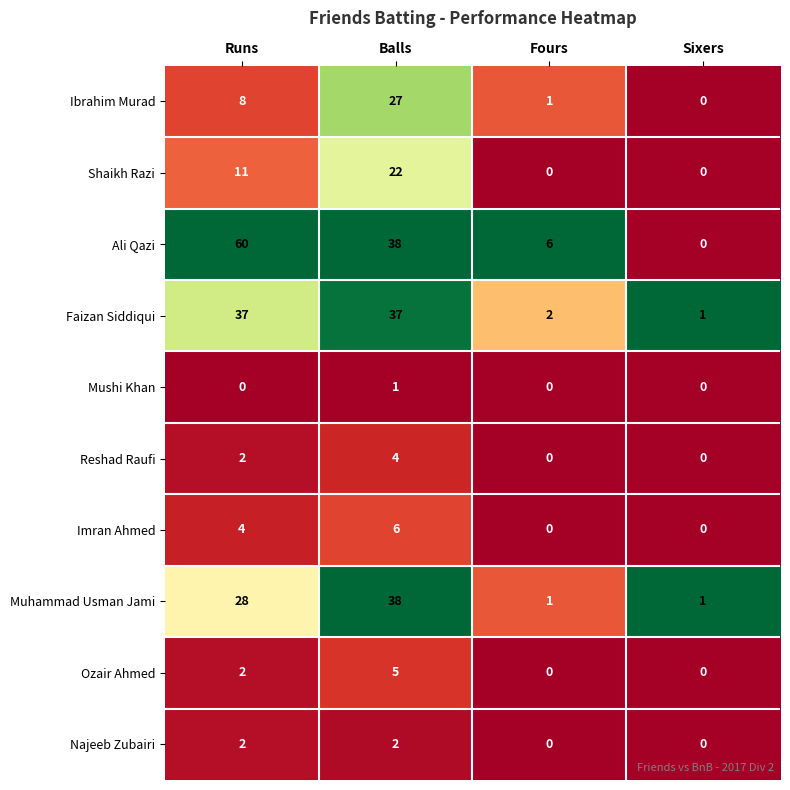

True or false: Muhammad Usman Jami has a value of 1 at Fours.

True